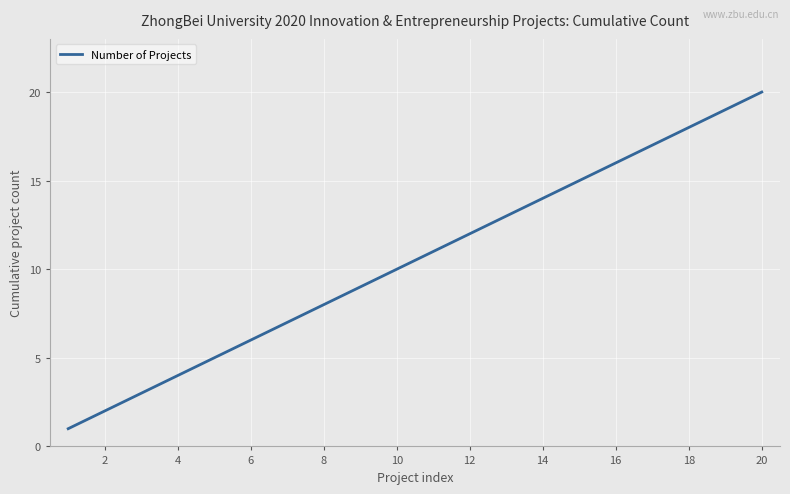

What is the difference between the maximum and minimum values?

19.0